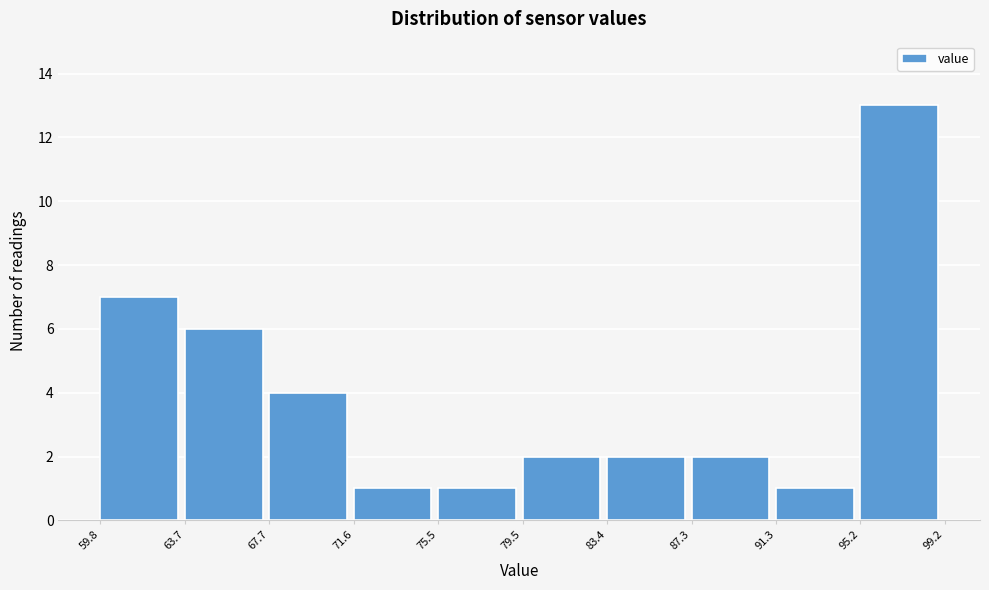

How tall is the bar that spans 87.3 to 91.3 on the x-axis? The values are not printed on the chart, so give them approximately, as read against the axis.

2